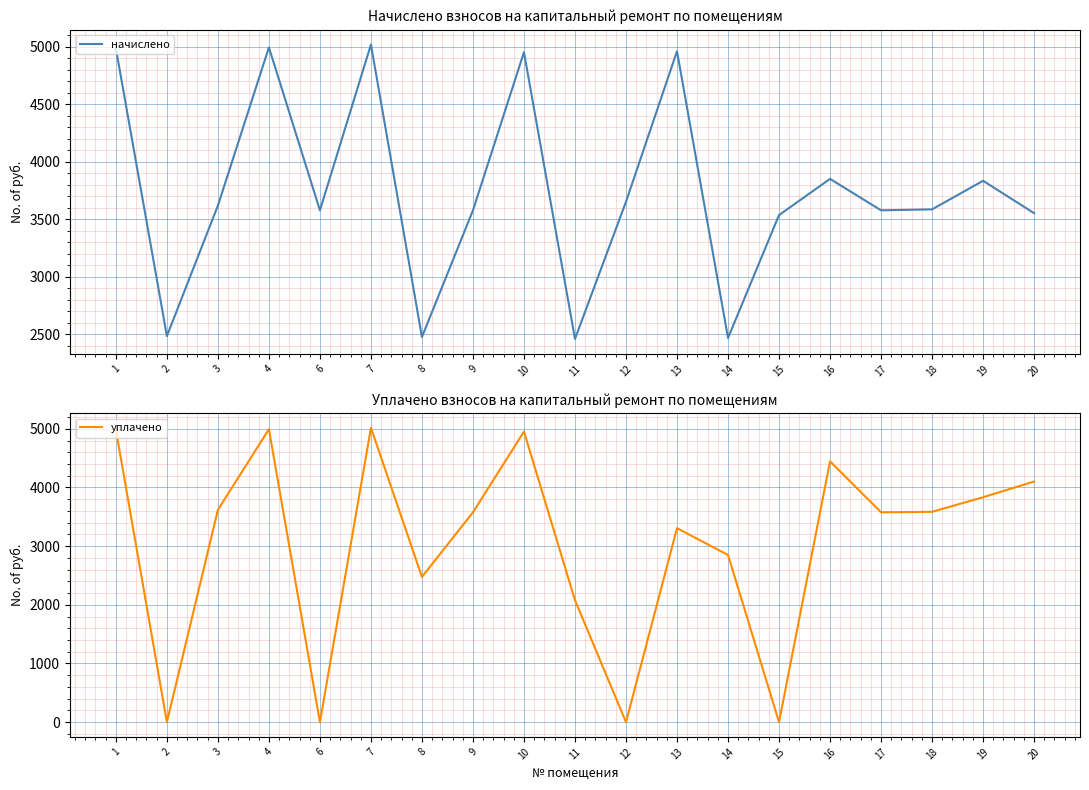

How many interior local peaks does the уплачено series have?

5